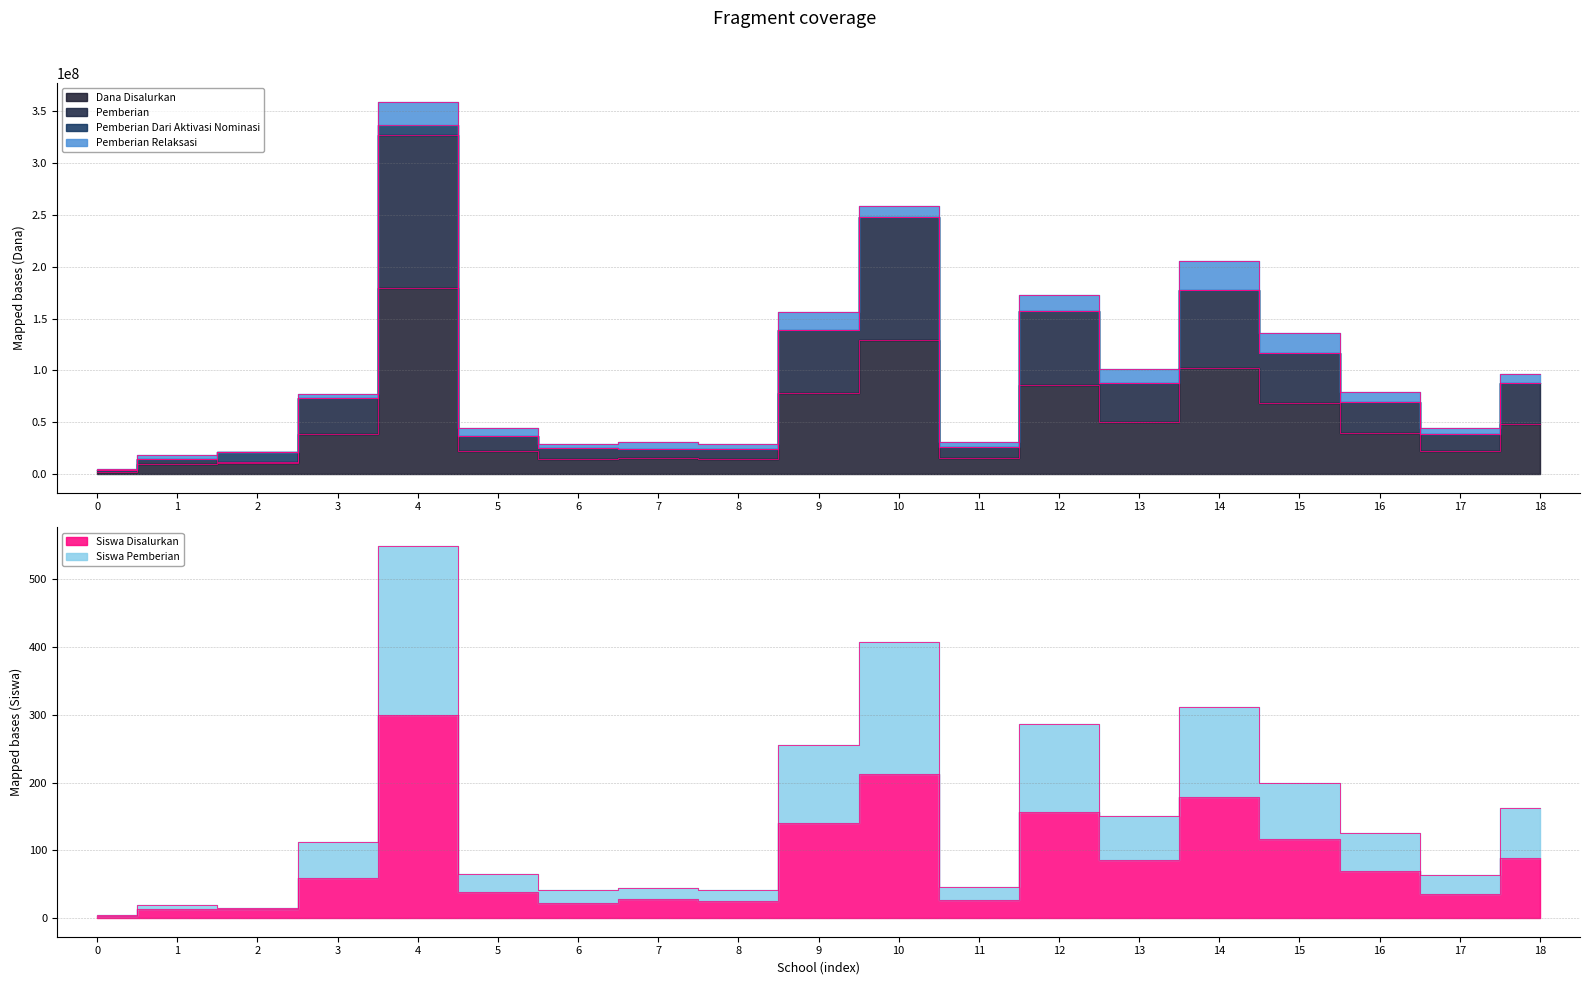

How many lines are shown in the chart?

4